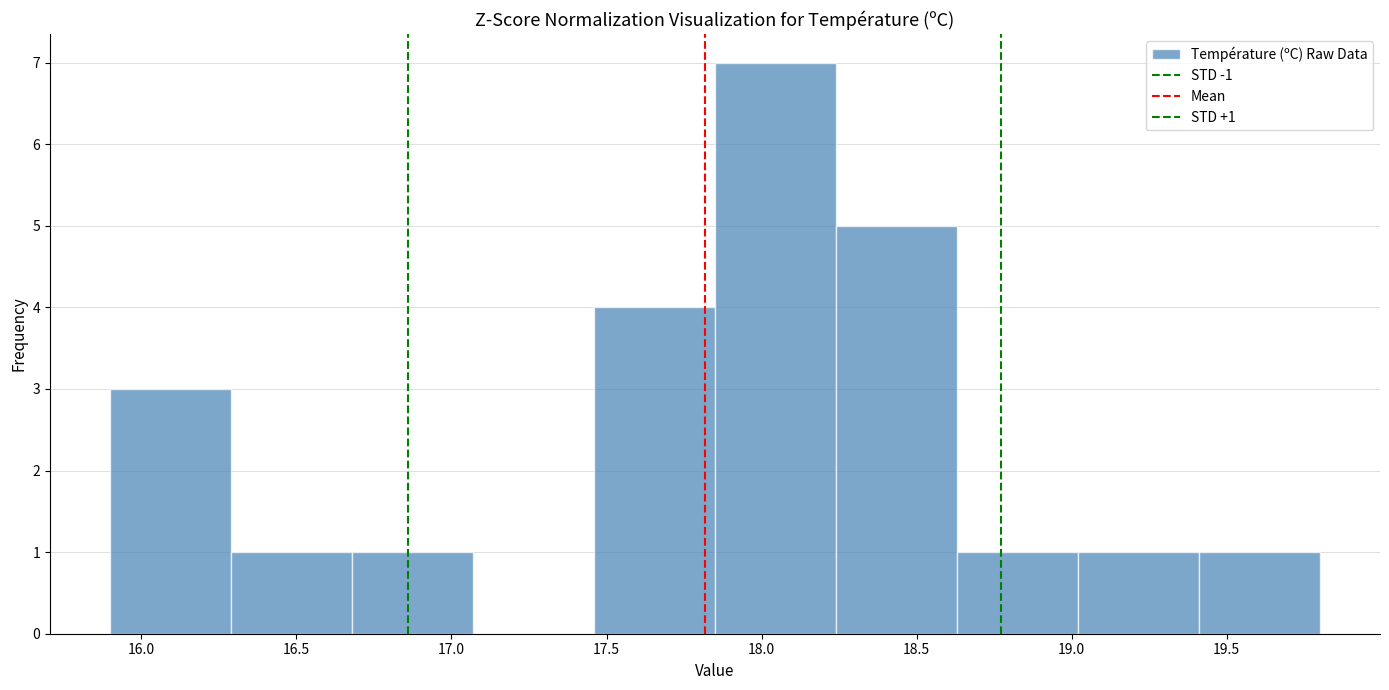

Over which range of the x-axis is the bar tallest?

17.85 to 18.24